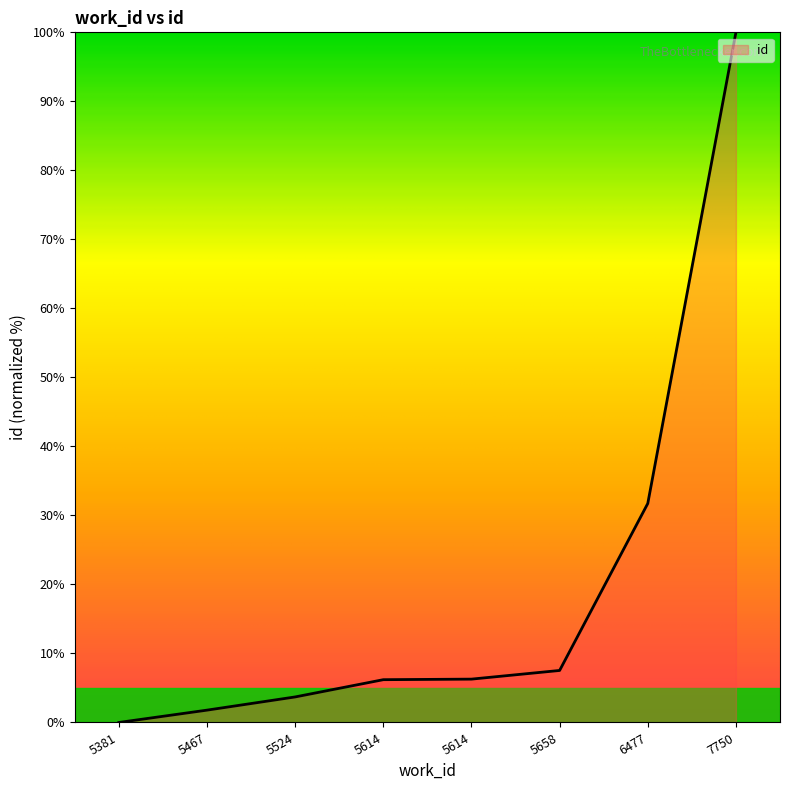

Which has a higher value, 7750 or 5467?

7750